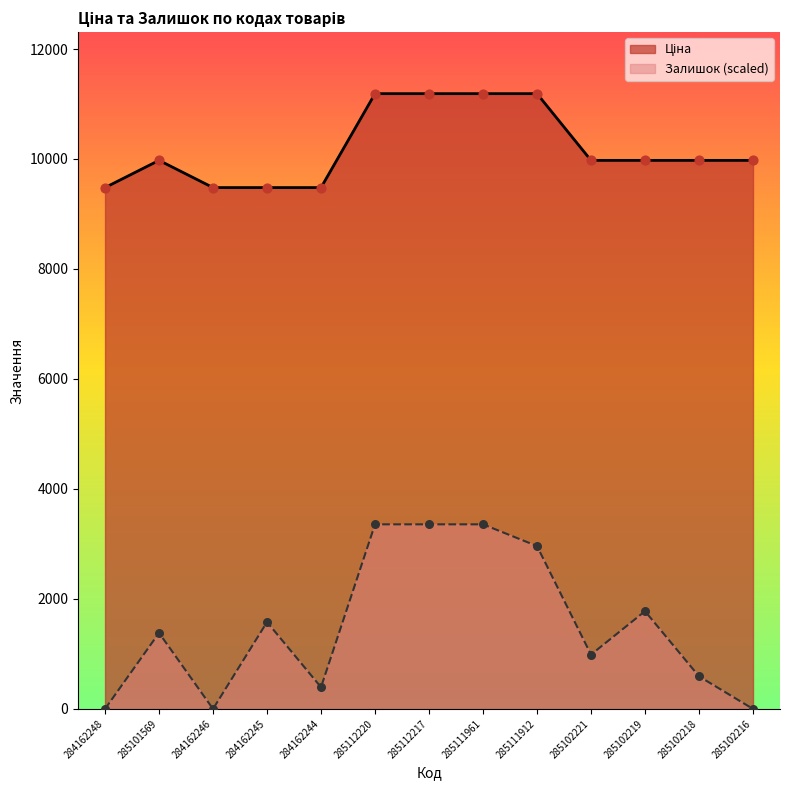

At how many categories does at least one series exceed 9994?

4